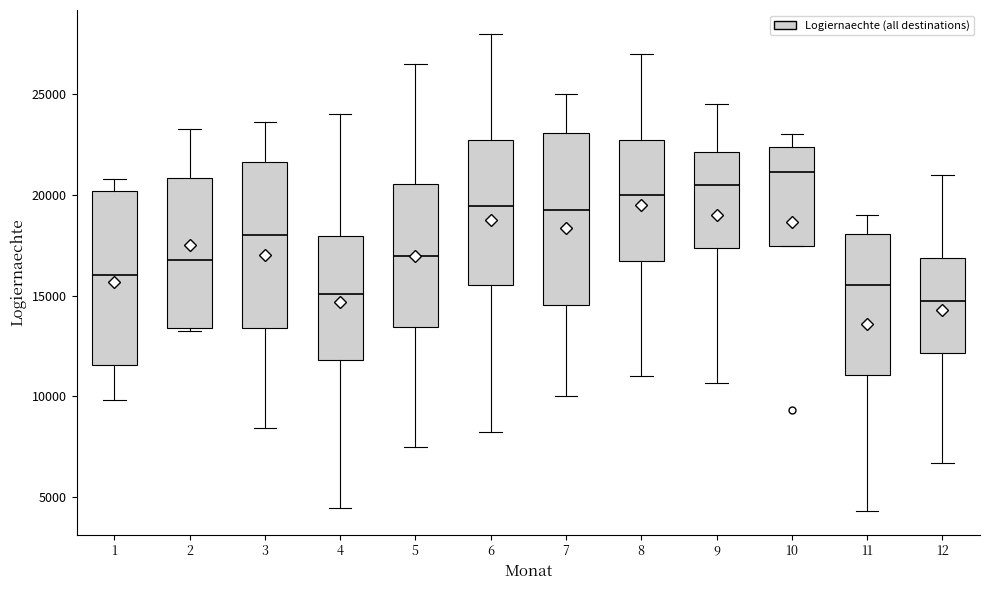

Reading left to right, transcribe this box plot: for each box, give where its median line is, the range the box spans, and where its two whiskers end, as read against the y-axis. The values are not printed on the chart, so give them approximately, as read against the axis.

1: median 16000, box 11500 to 20000, whiskers 10000 to 21000
2: median 16500, box 13500 to 21000, whiskers 13000 to 23500
3: median 18000, box 13500 to 21500, whiskers 8500 to 23500
4: median 15000, box 12000 to 18000, whiskers 4500 to 24000
5: median 17000, box 13500 to 20500, whiskers 7500 to 26500
6: median 19500, box 15500 to 22500, whiskers 8000 to 28000
7: median 19000, box 14500 to 23000, whiskers 10000 to 25000
8: median 20000, box 16500 to 22500, whiskers 11000 to 27000
9: median 20500, box 17500 to 22000, whiskers 10500 to 24500
10: median 21000, box 17500 to 22500, whiskers 17500 to 23000
11: median 15500, box 11000 to 18000, whiskers 4500 to 19000
12: median 14500, box 12000 to 17000, whiskers 6500 to 21000